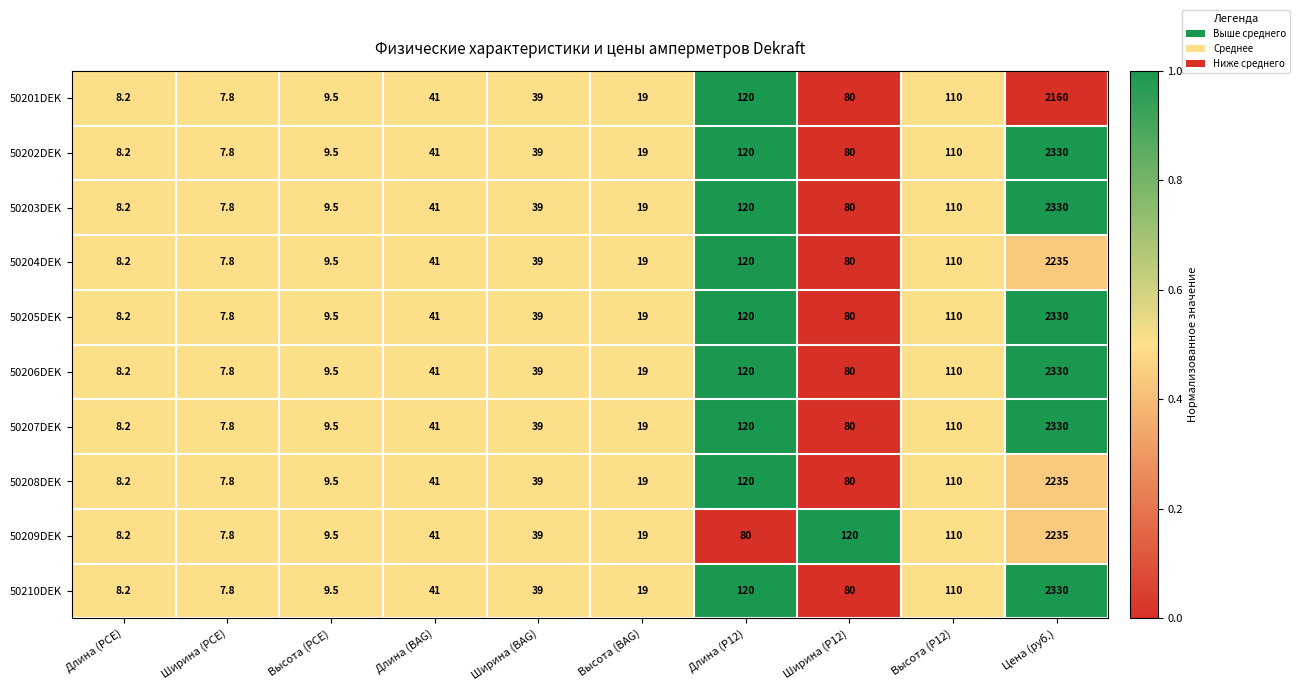

At which label is 50209DEK closest to 1121?

Ширина (P12)